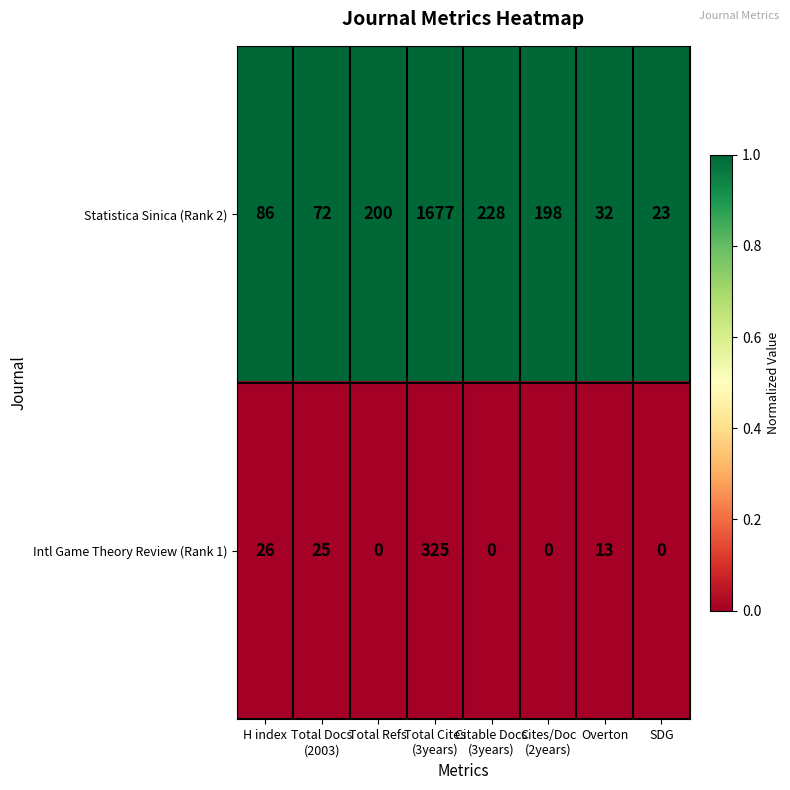

Which series has the largest total across all categories?

Statistica Sinica (Rank 2)